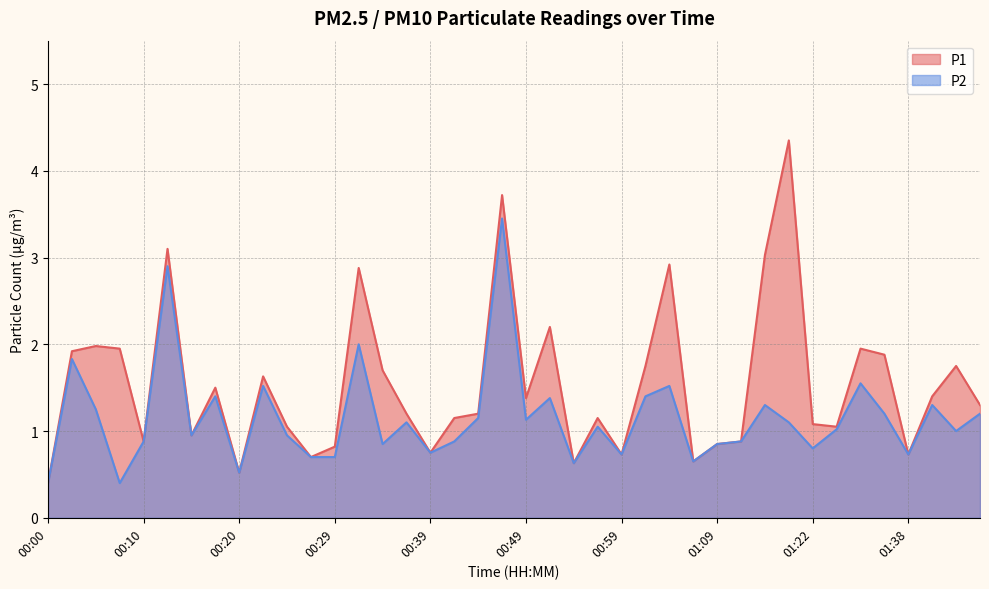

List the labels in order of P1 value, smallest first.

00:00, 00:20, 00:54, 01:06, 00:27, 00:59, 01:38, 00:39, 00:29, 01:09, 00:10, 01:11, 00:15, 00:25, 01:30, 01:22, 00:42, 00:56, 00:37, 00:44, 01:45, 00:49, 01:40, 00:17, 00:22, 00:34, 01:01, 01:42, 01:35, 00:03, 00:08, 01:33, 00:05, 00:51, 00:32, 01:04, 01:17, 00:12, 00:47, 01:19